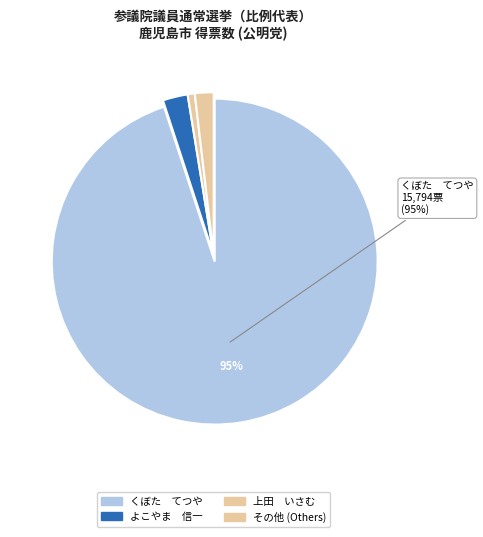

How many slices are in this pie chart?

4